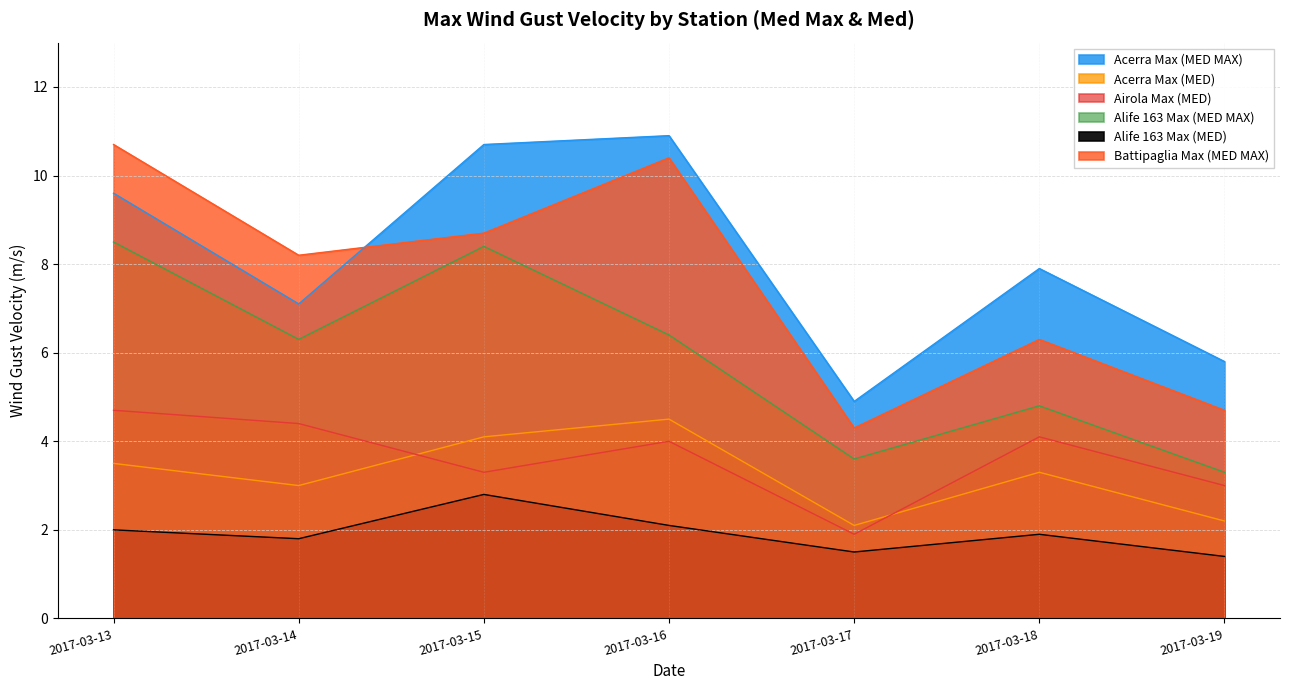

Which series has the largest total across all categories?

Acerra Max (MED MAX)